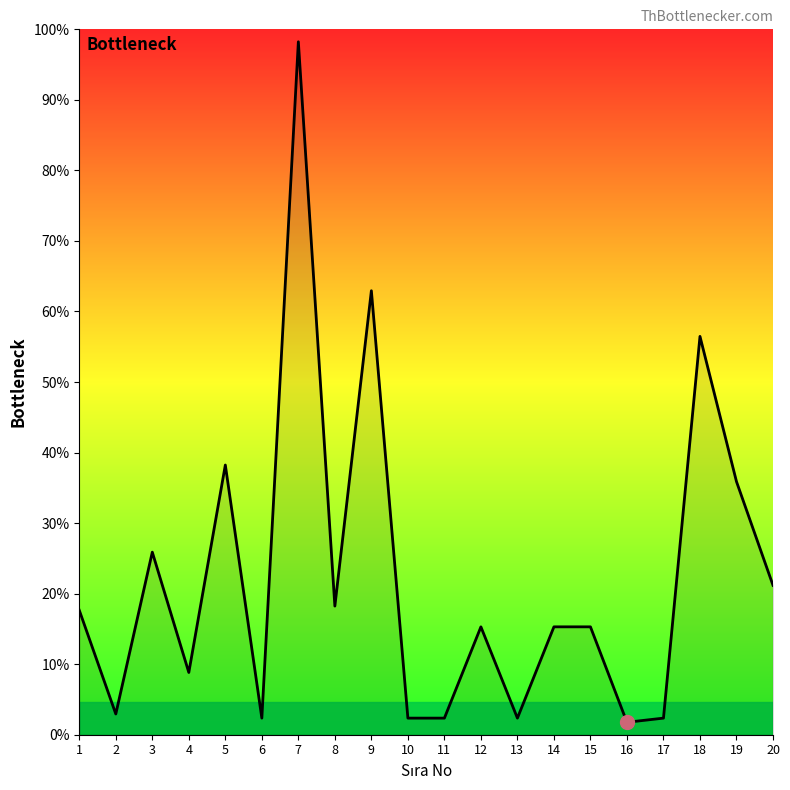

Does the chart display data point markers on the line(s)?

No